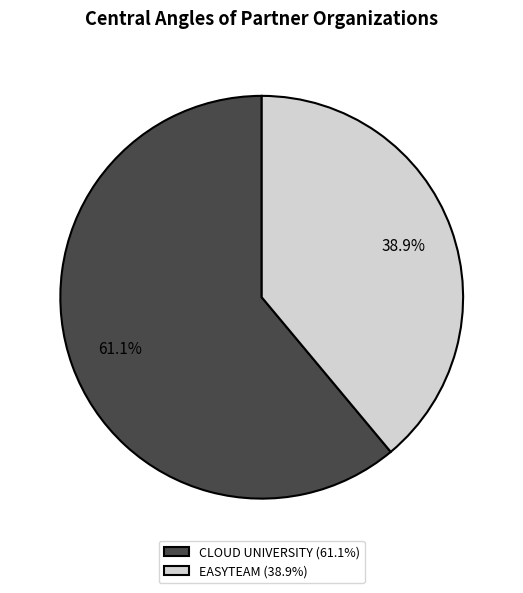

What is the ratio of the value at CLOUD UNIVERSITY (61.1%) to the value at EASYTEAM (38.9%)?

1.6